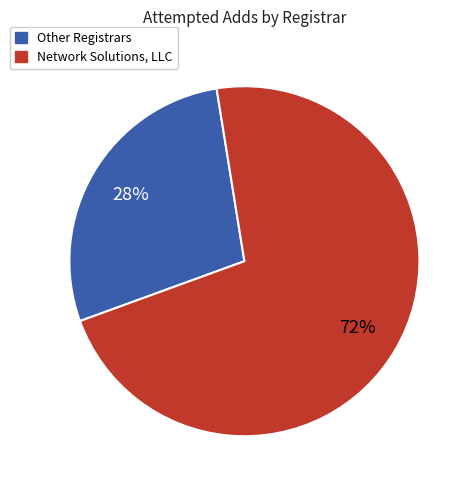

Is the sum of Other Registrars and Network Solutions, LLC greater than half?

Yes